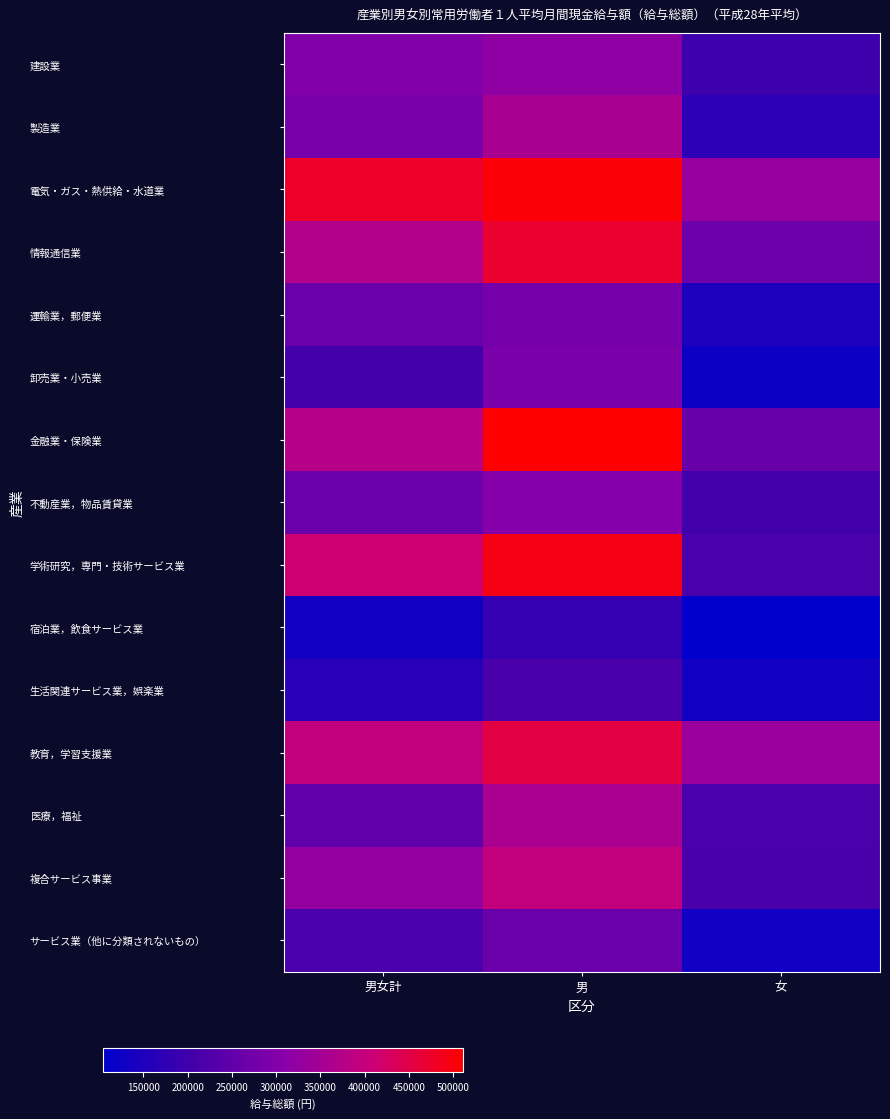

At which category does the chart reach its minimum across all series?

女